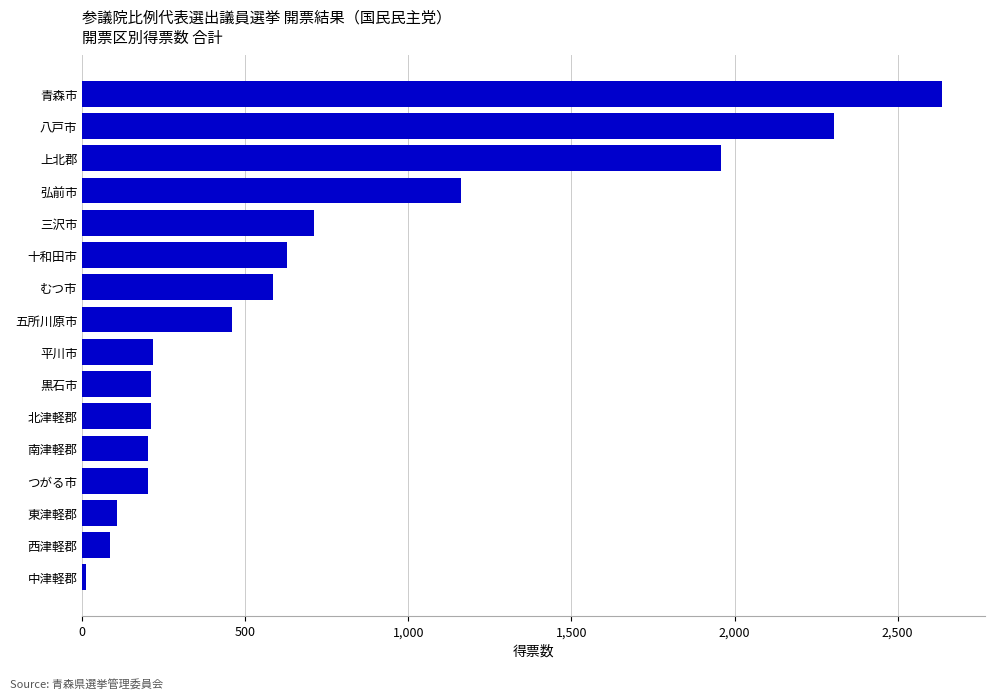

What is the greatest value displayed?

2636.3